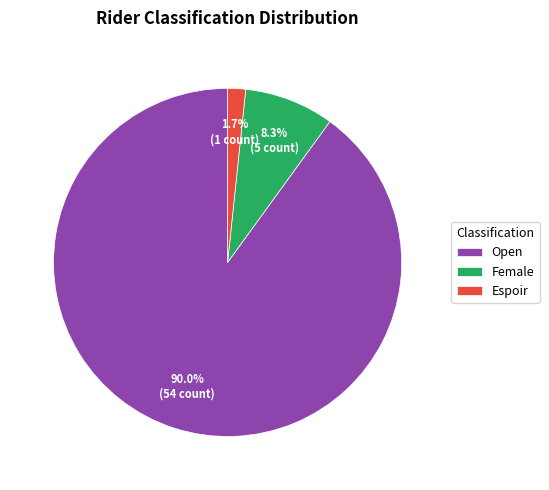

To the nearest percent, what is the combined percentage of Open and Espoir?

92%